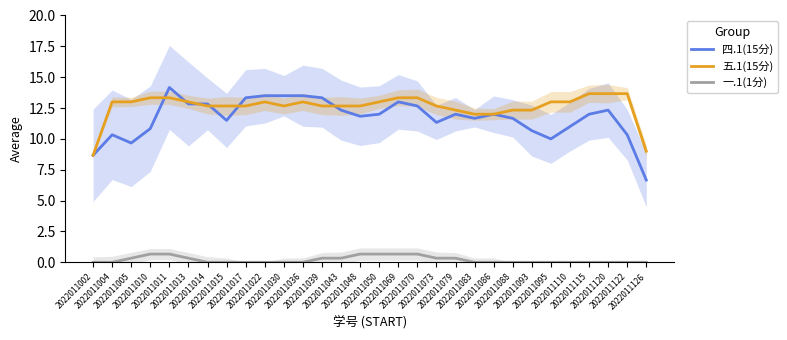

What is the sum of the 五.1(15分) values at 2022011043 and 2022011036?

25.7